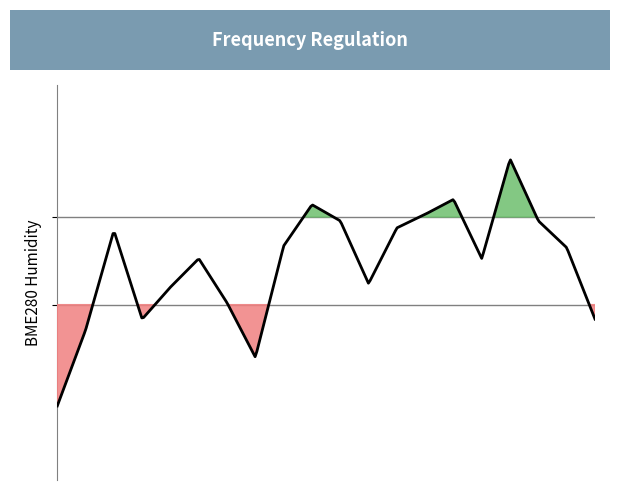

Rank the categories by value from lowest to highest.

00:01, 02:56, 00:26, 01:16, 07:56, 02:31, 01:41, 04:36, 02:06, 06:16, 07:31, 03:21, 00:51, 05:01, 04:11, 07:06, 05:26, 03:46, 05:51, 06:41